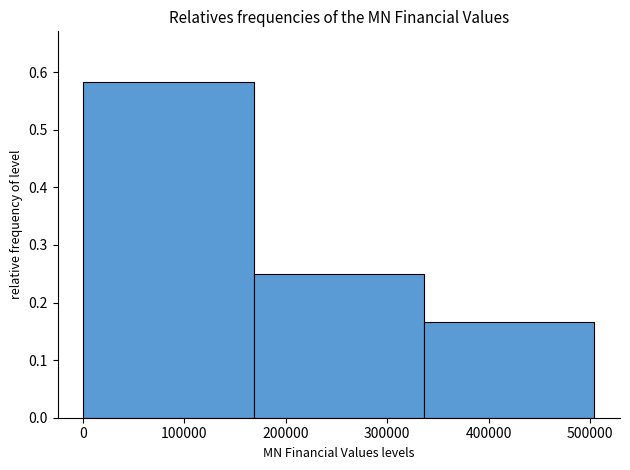

Reading left to right, list every bar in this chart as the range it spans on the x-axis followed by its height. Neither the bar edges nor the heights are printed on the chart, so give them approximately, as read against the axes.

0 to 170000: 0.58
170000 to 340000: 0.25
340000 to 500000: 0.17